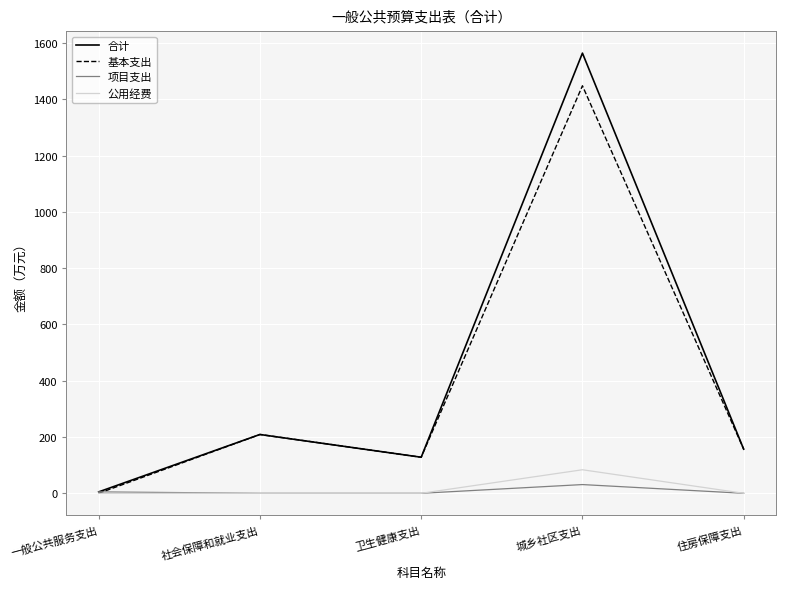

The 合计 series shows 1010.4 at 城乡社区支出. True or false?

False